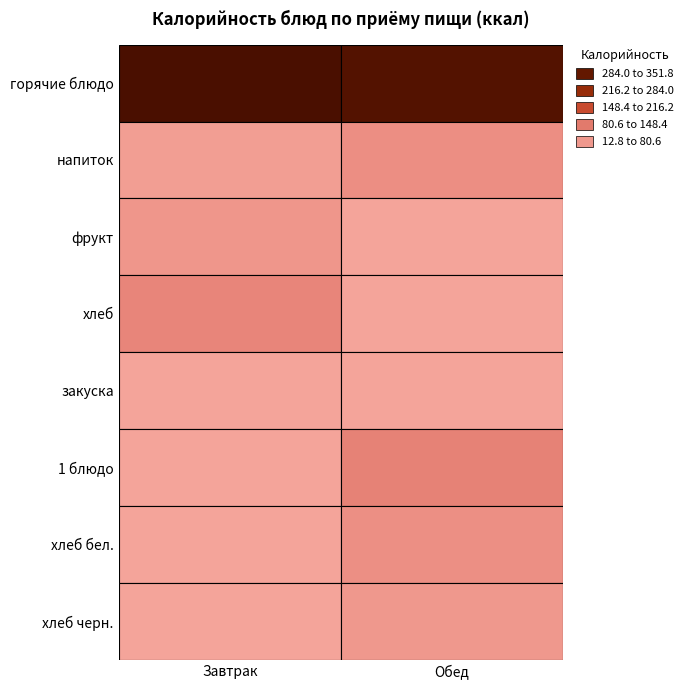

Between горячие блюдо and хлеб, which is larger?

горячие блюдо